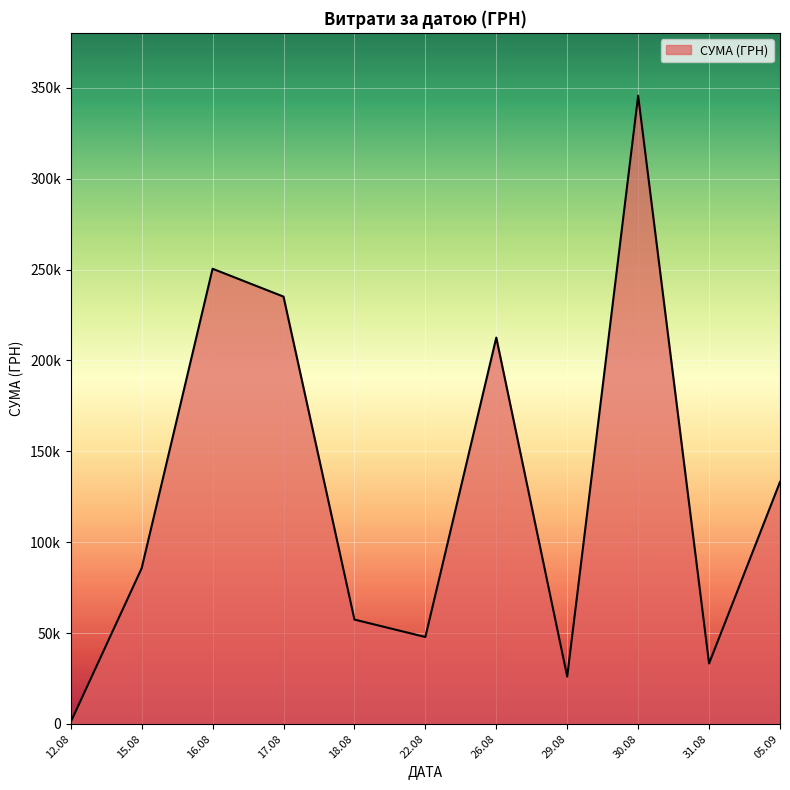

Where is the first local maximum?

3